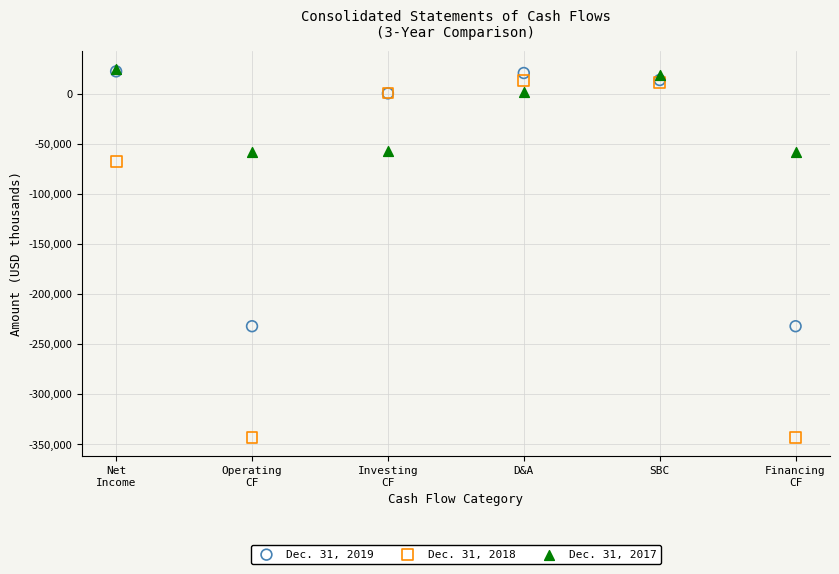

Which series contains the lowest Y value?

Dec. 31, 2018